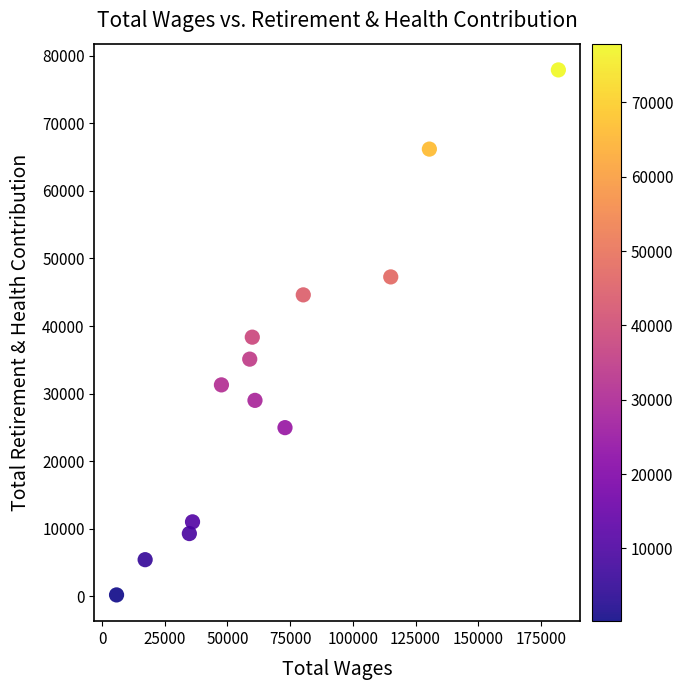

What is the range of X values (max minus min)?

176221